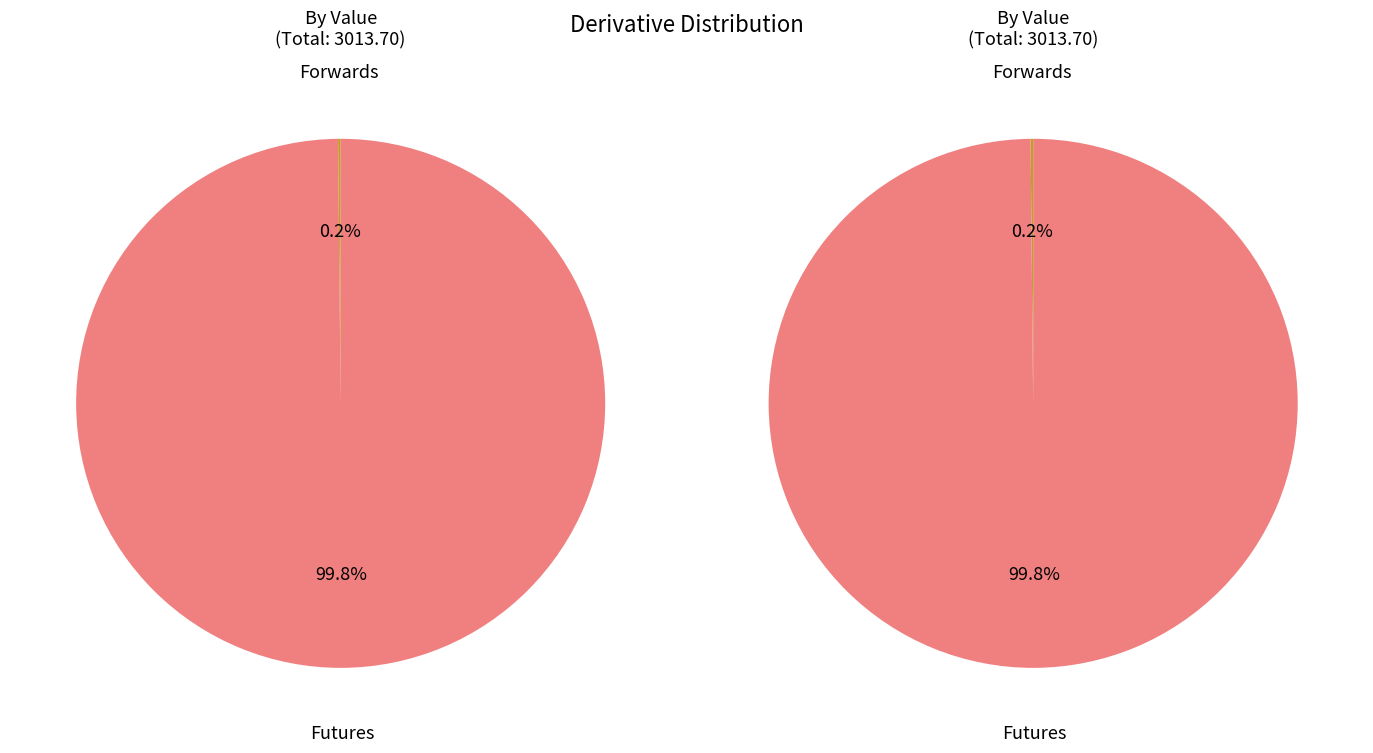

To the nearest percent, what percentage of the pie is Futures?

100%